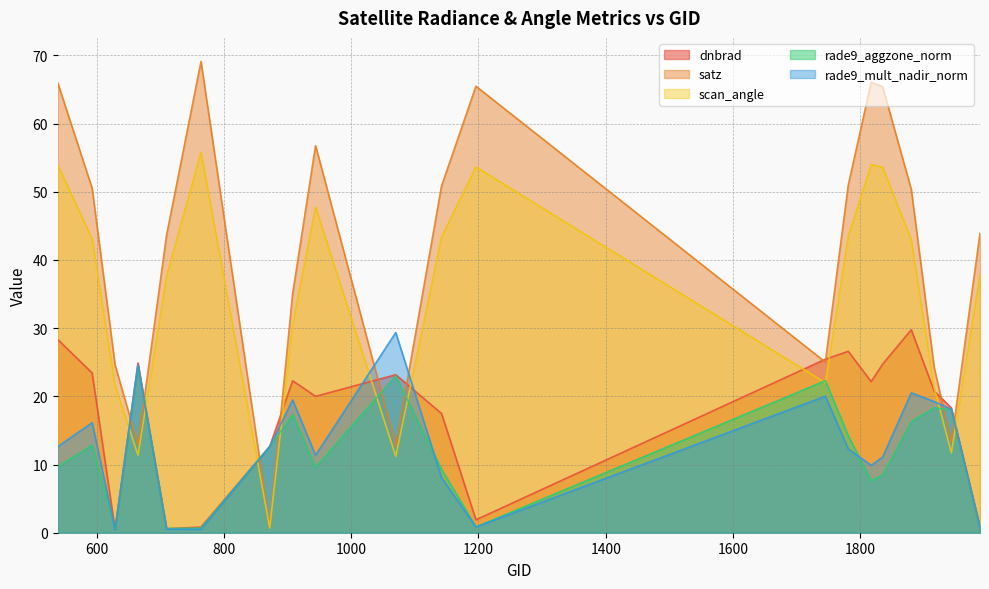

What is the minimum value shown in the chart?

0.5